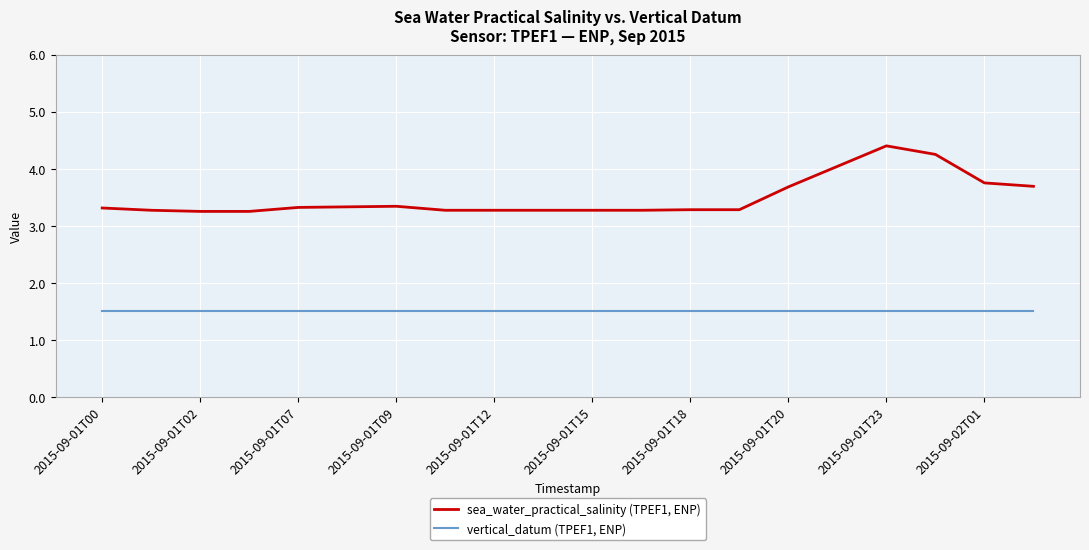

What is the sum of all vertical_datum (TPEF1, ENP) values?

30.0